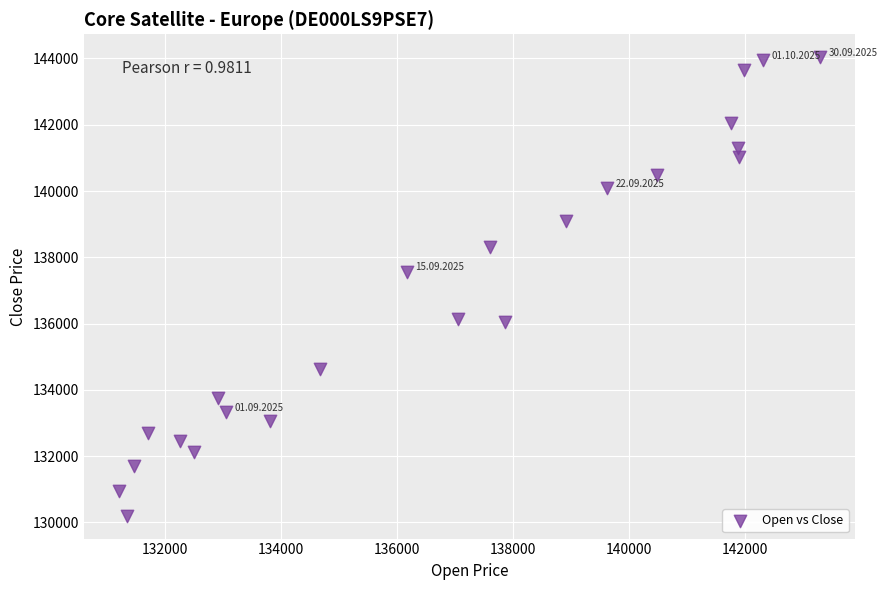

What Y value in the scatter plot is closest to 137121?

137554